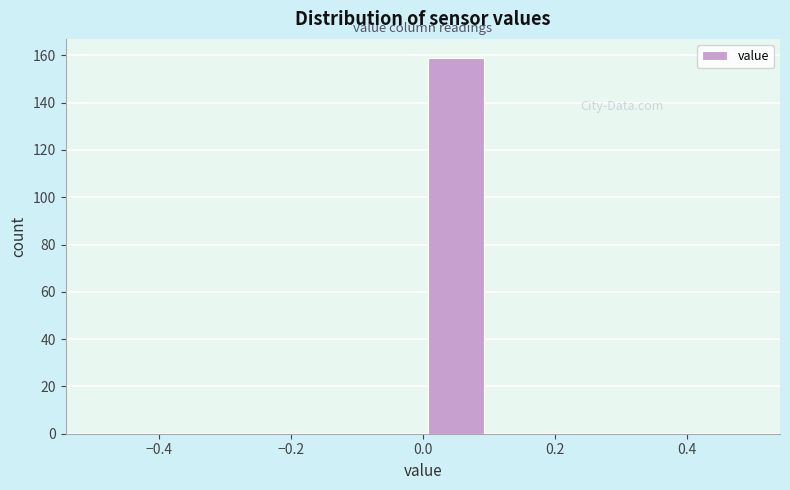

What is the height of the bar covering 0.0 to 0.1 on the x-axis? The values are not printed on the chart, so give them approximately, as read against the axis.

160